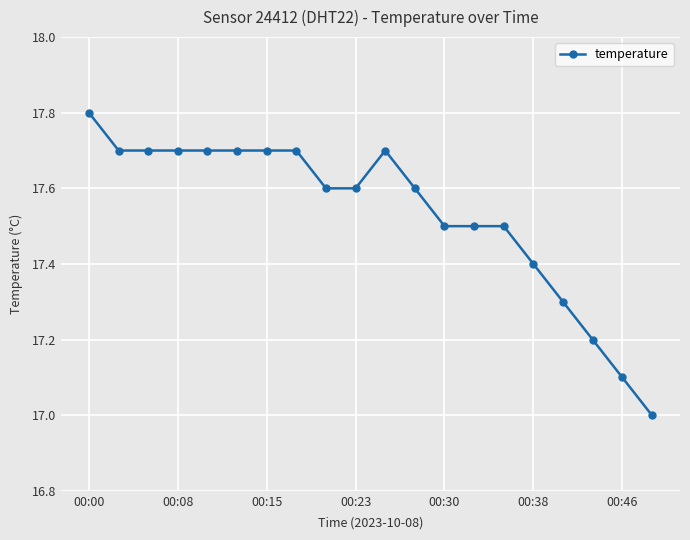

Does the chart have visible grid lines?

Yes